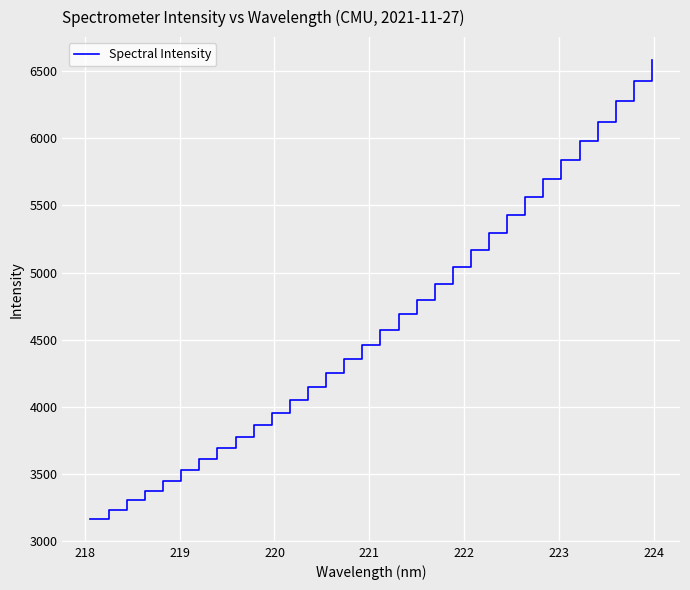

What is the greatest value displayed?

6581.2